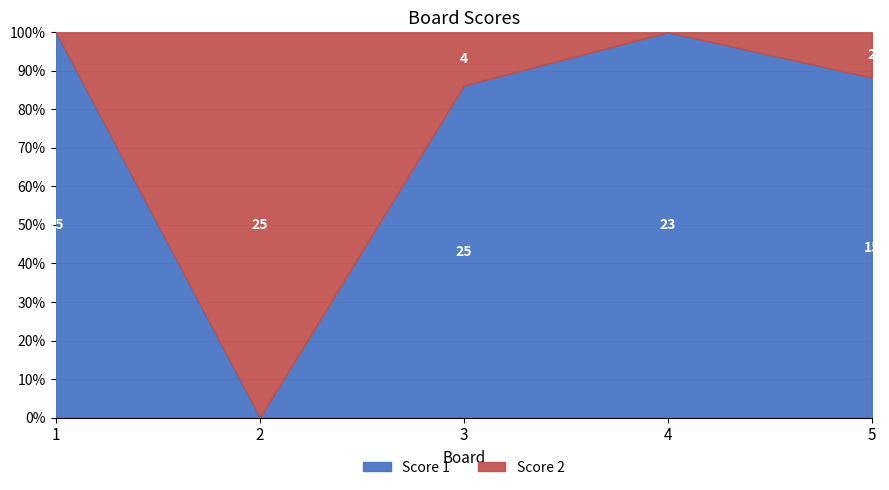

How many values in the Score 1 series exceed 23?

2